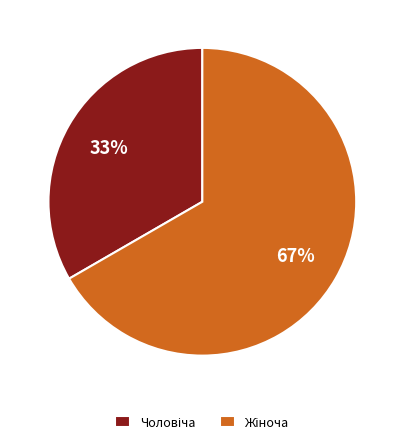

To the nearest percent, what is the average slice percentage?

50%